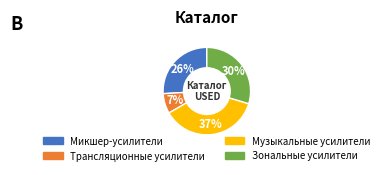

Does Микшер-усилители account for over 50% of the chart?

No